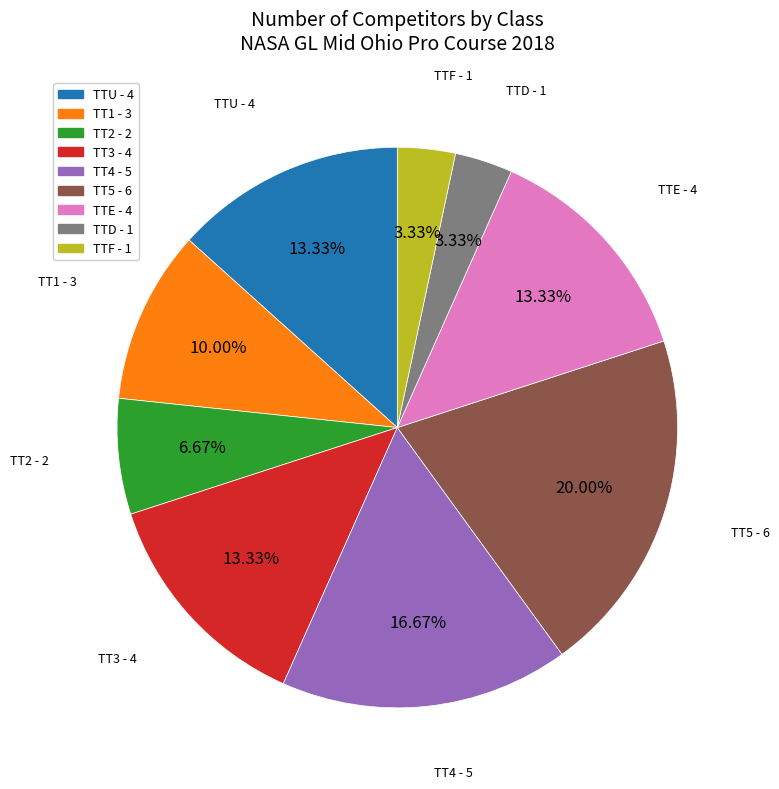

Is there any slice that represents more than half of the pie?

No